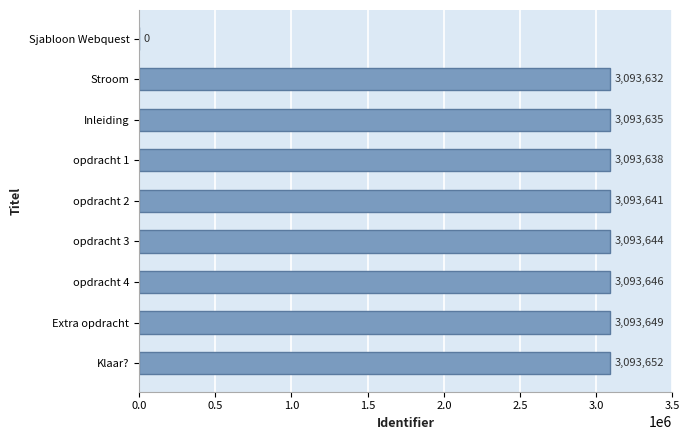

What is the sum of the values at opdracht 1 and opdracht 2?

6187279